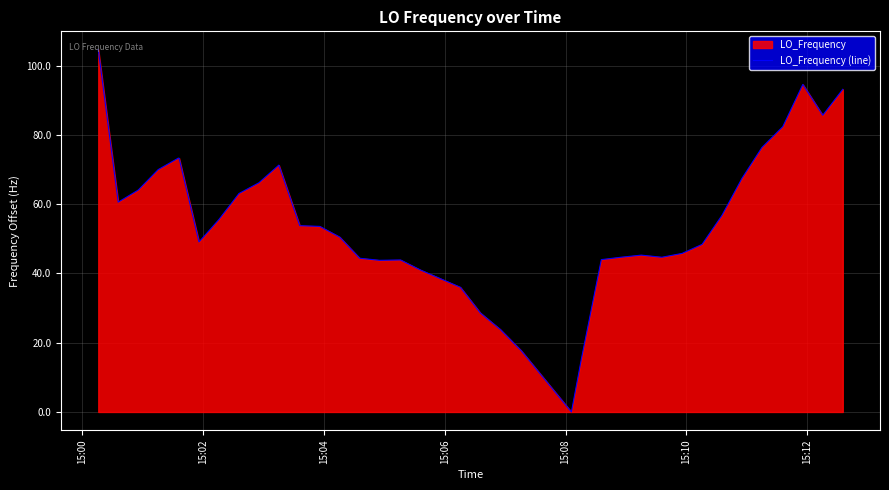

How many data points are above 50?

20